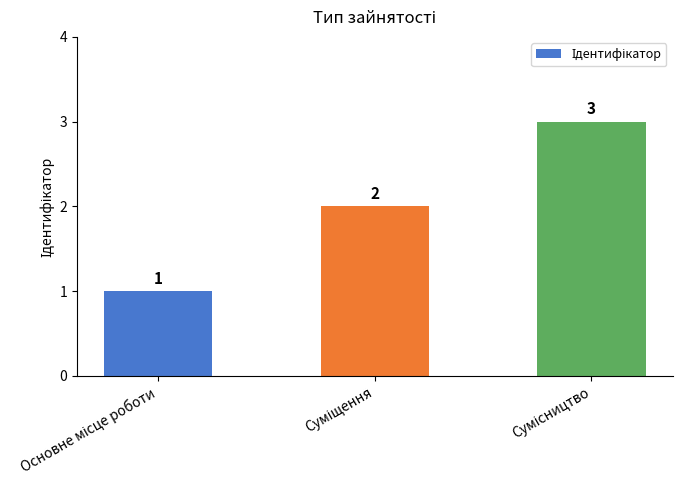

Are the bars horizontal?

No